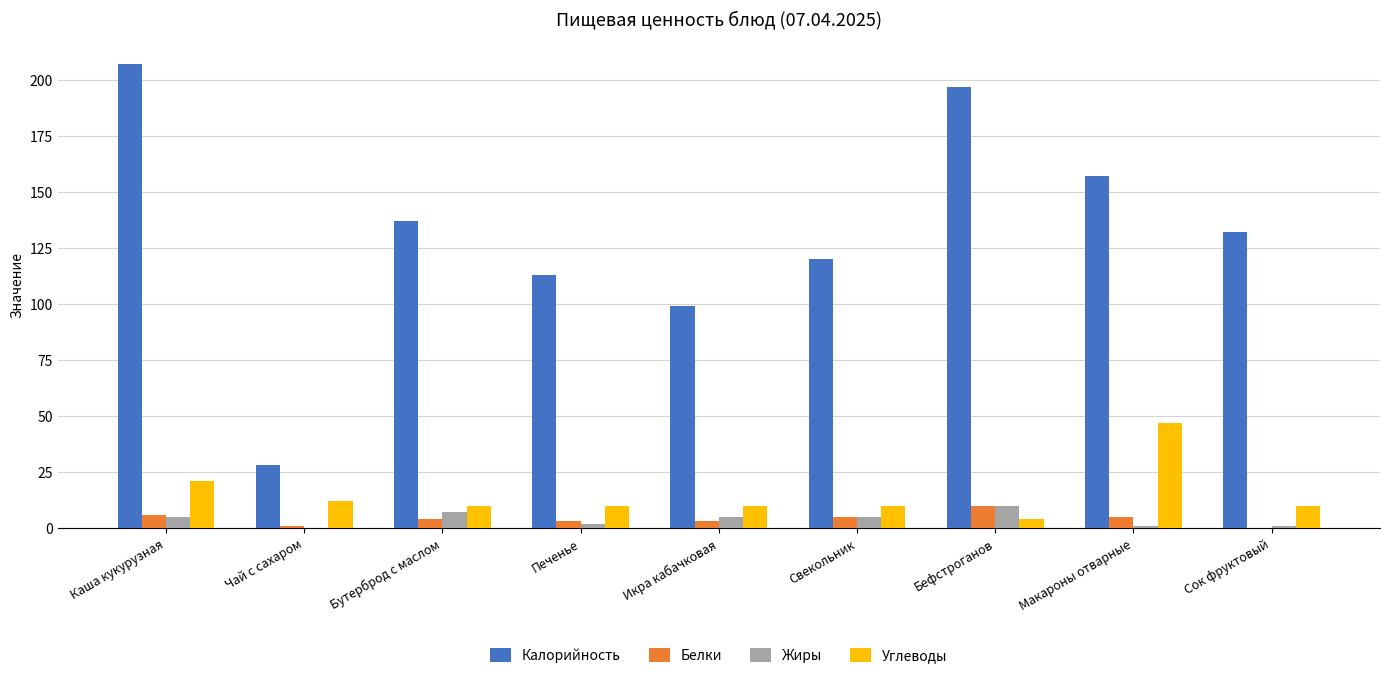

What is the maximum value shown in the chart?

207